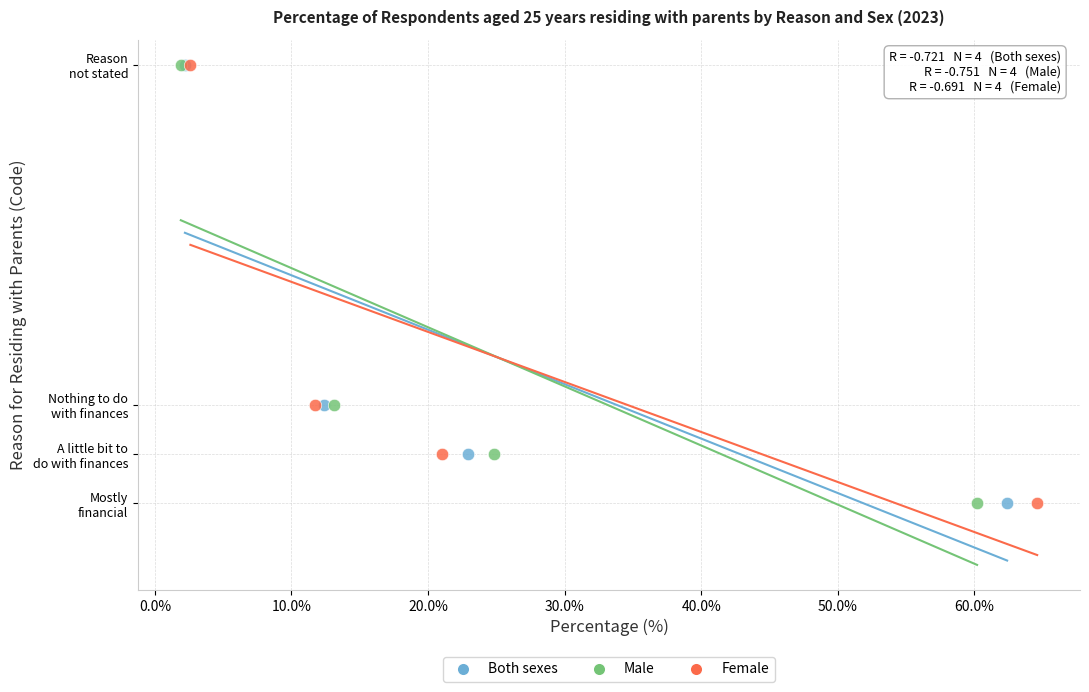

What are all the series names shown in the legend?

Both sexes, Male, Female